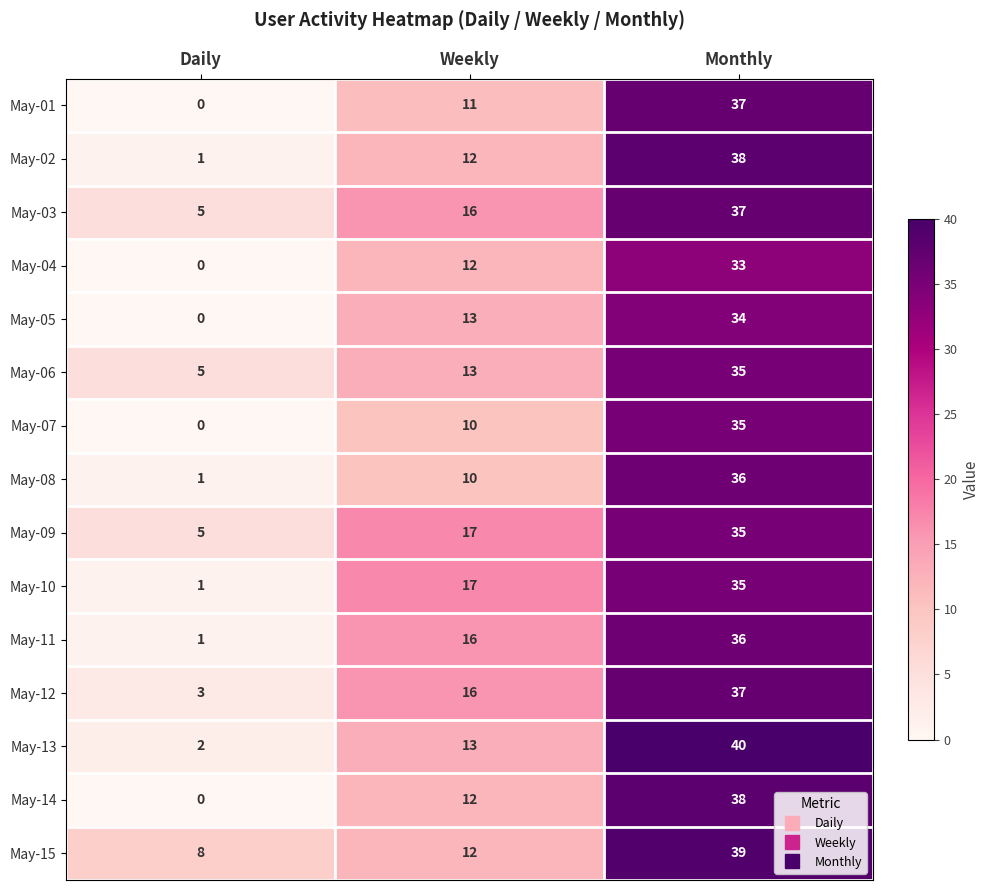

What is the spread (max minus min) of values at Daily?

8